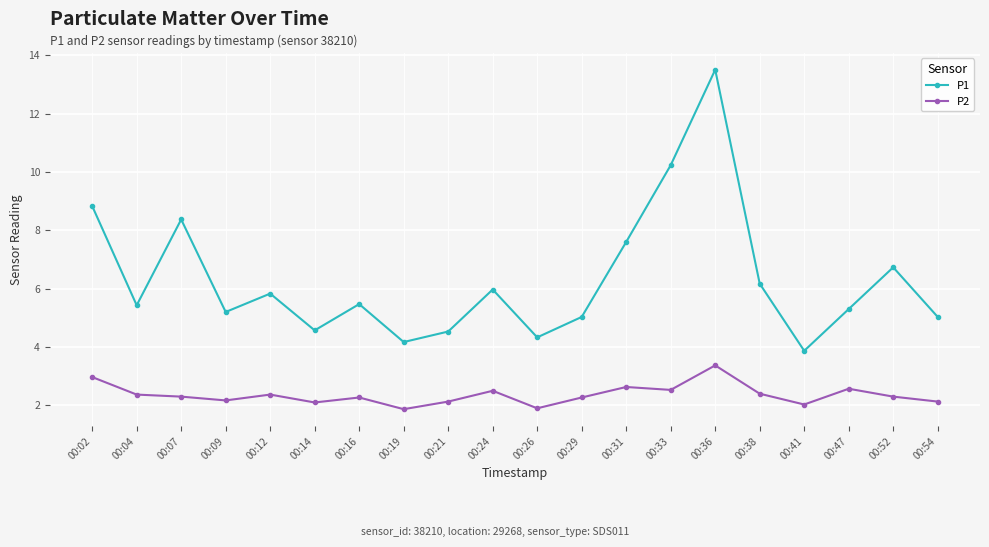

What is the sum of all P1 values?

126.2